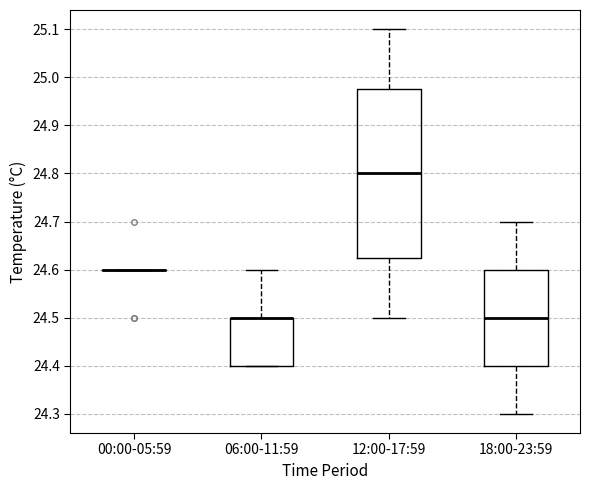

Reading left to right, transcribe this box plot: for each box, give where its median line is, the range the box spans, and where its two whiskers end, as read against the y-axis. The values are not printed on the chart, so give them approximately, as read against the axis.

00:00-05:59: box collapsed to a line at 24.60, whiskers 24.60 to 24.60
06:00-11:59: median 24.50 (drawn on the box's upper edge), box 24.40 to 24.50, whiskers 24.40 to 24.60
12:00-17:59: median 24.80, box 24.63 to 24.98, whiskers 24.50 to 25.10
18:00-23:59: median 24.50, box 24.40 to 24.60, whiskers 24.30 to 24.70